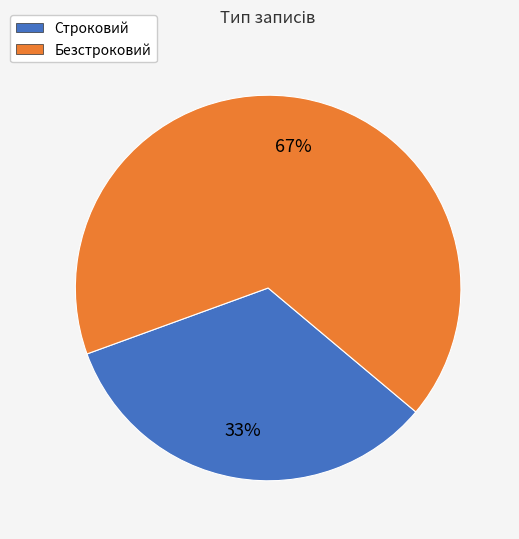

The Безстроковий slice represents 67% of the pie. True or false?

True